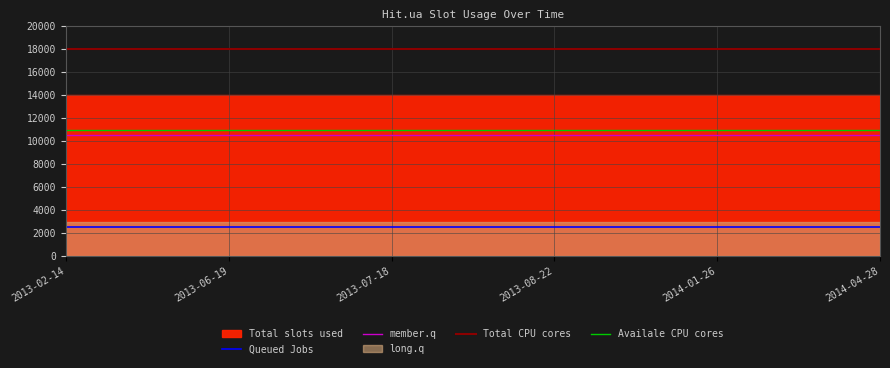

At which label is Total CPU cores closest to 18000?

2013-02-14